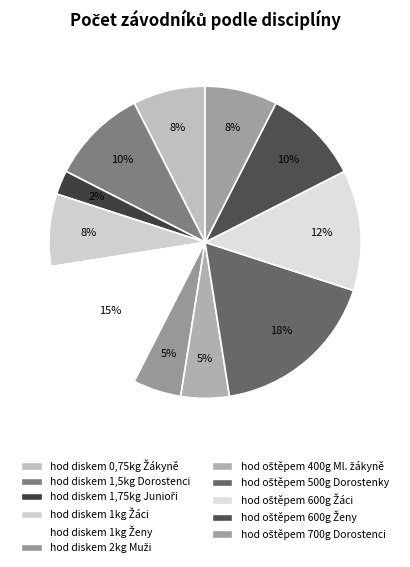

Combined, what portion of the pie is hod diskem 2kg Muži and hod oštěpem 500g Dorostenky?

22.5%